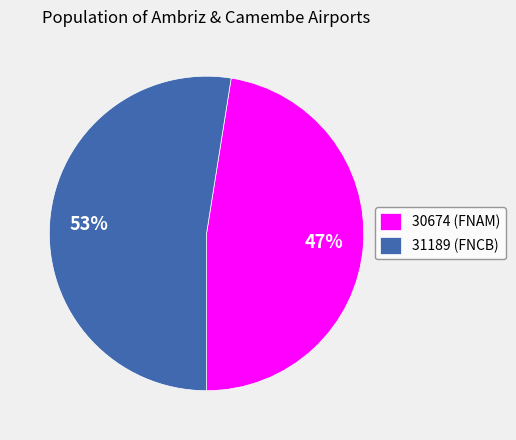

Do 30674 (FNAM) and 31189 (FNCB) together represent more than half of the pie?

Yes